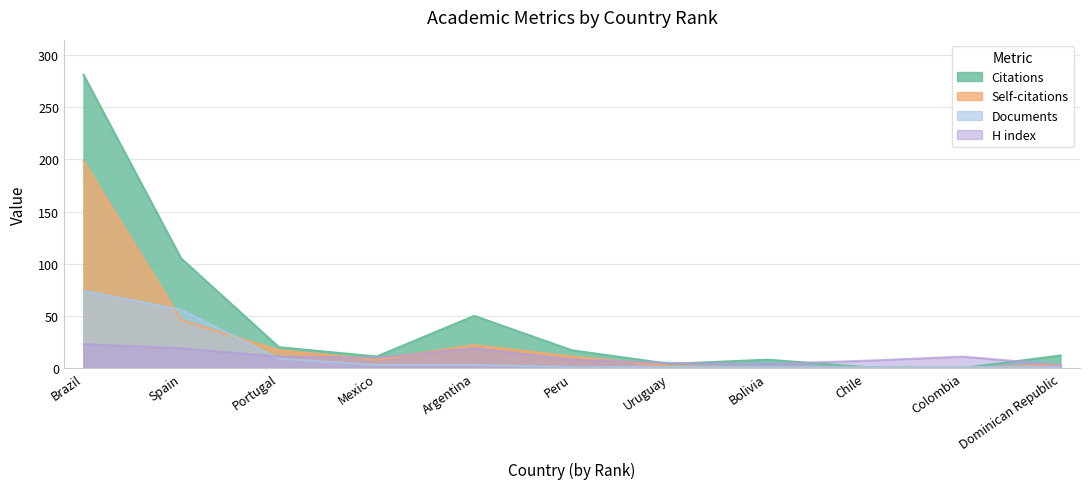

How many positive values does the Citations series have?

10